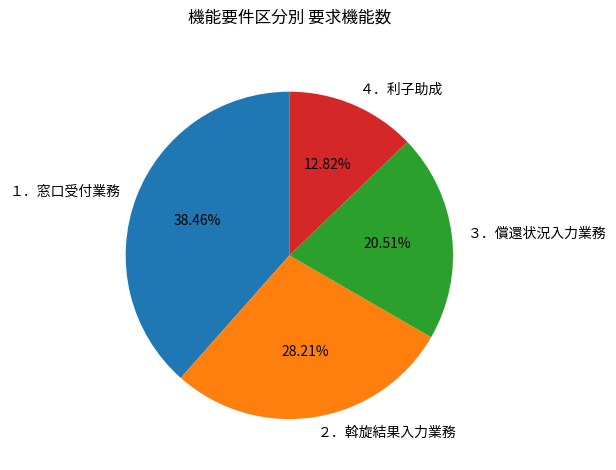

Is it true that ３．償還状況入力業務 is 9% of the pie?

False